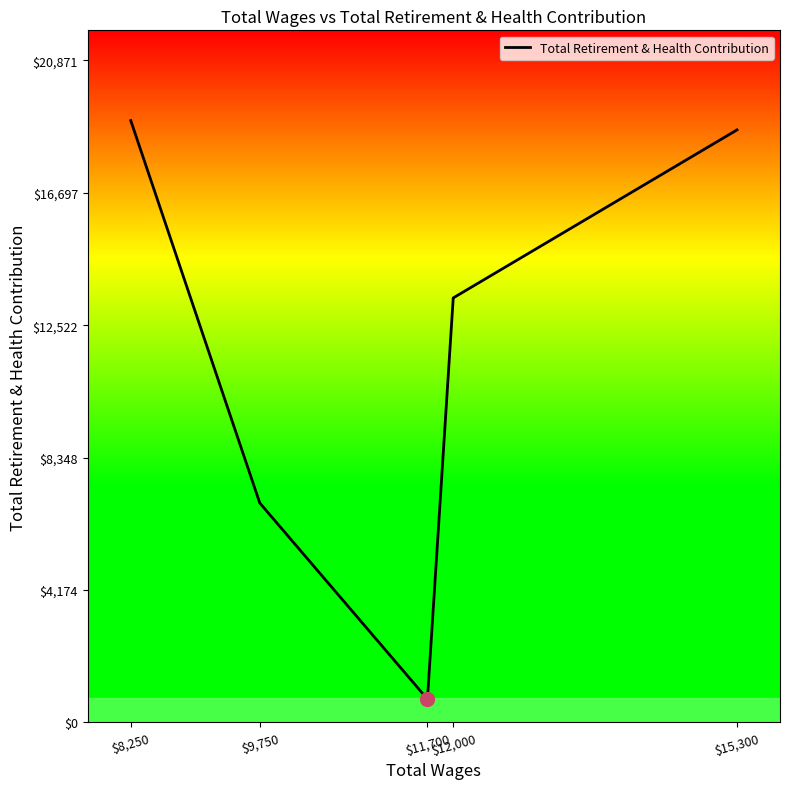

What is the greatest value displayed?

18974